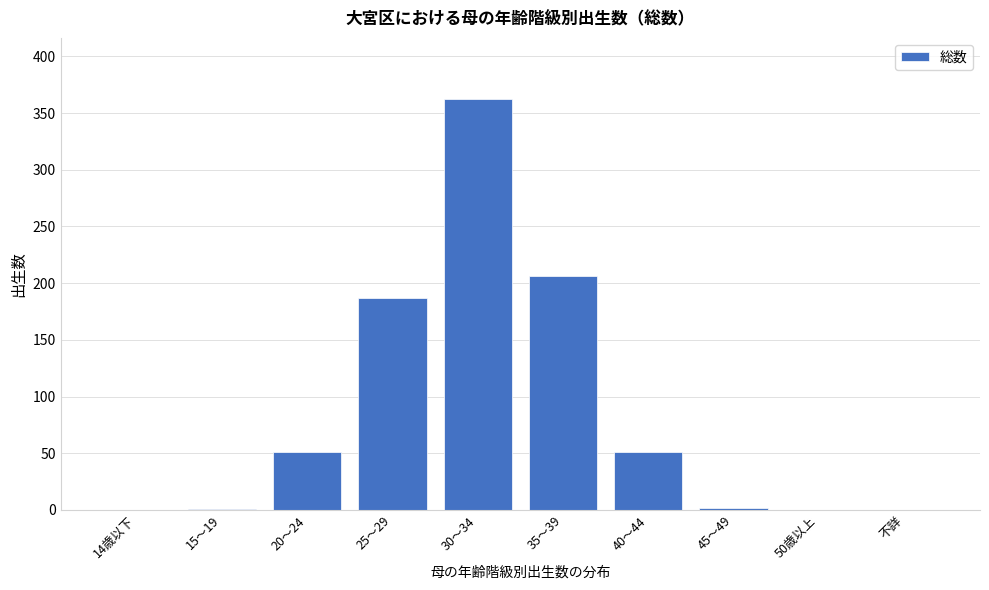

What is the sum of the values at 30～34 and 不詳?

362